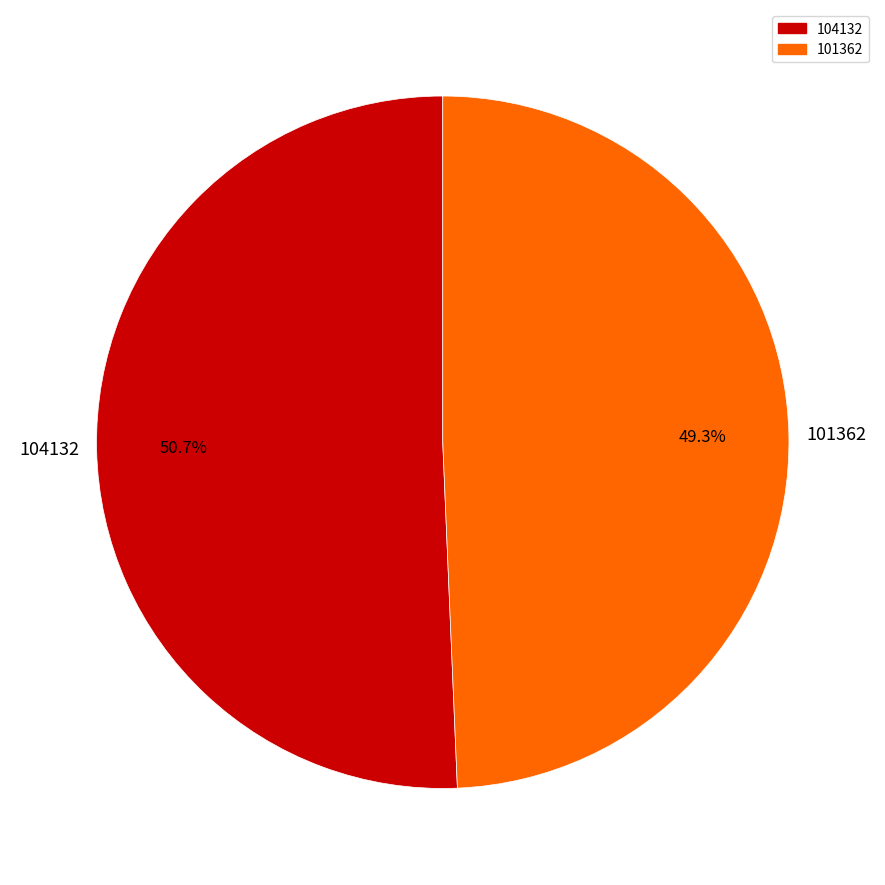

What is the largest slice in the pie chart?

104132